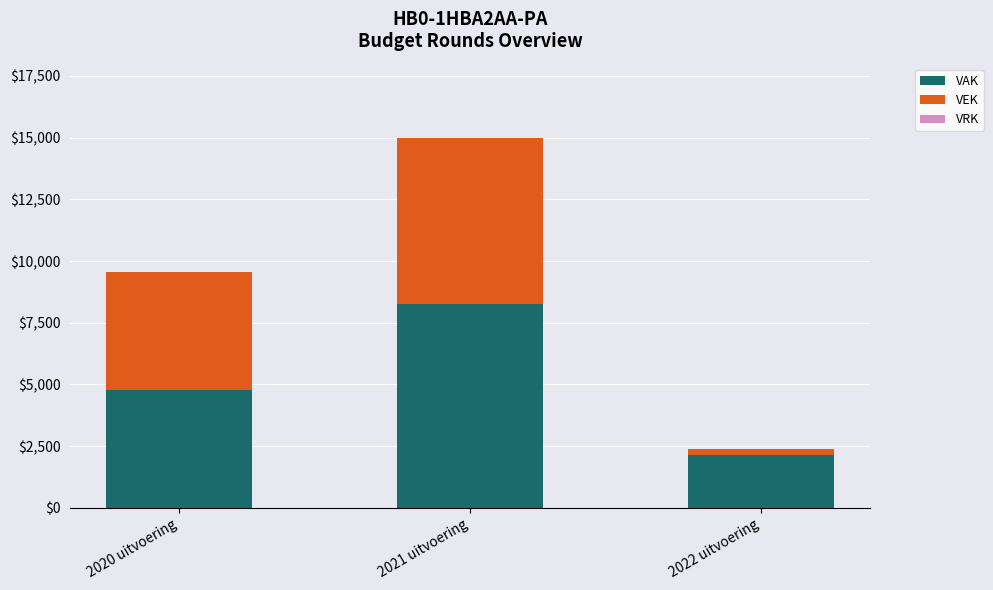

At which label does VAK reach its minimum?

2022 uitvoering